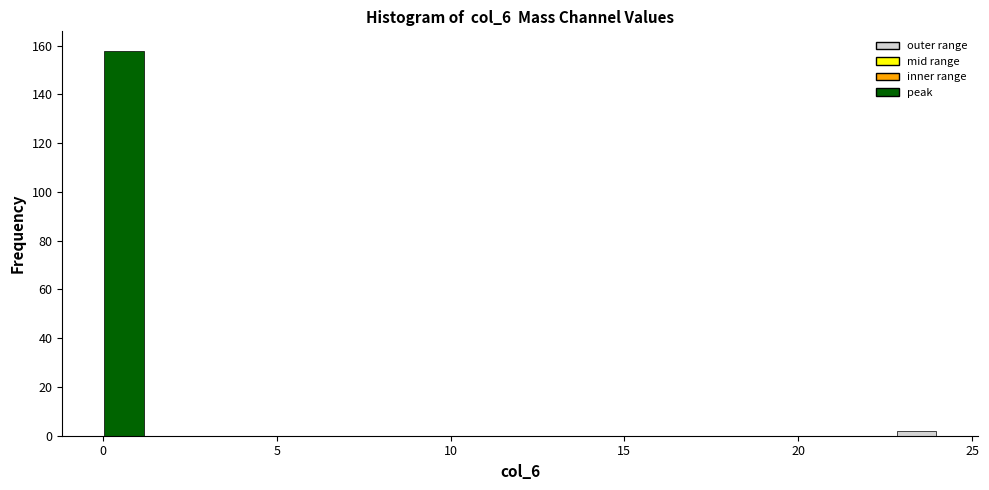

Around what value on the x-axis is the tallest bar? Give the approximate position of its centre, as read against the axis.

0.5